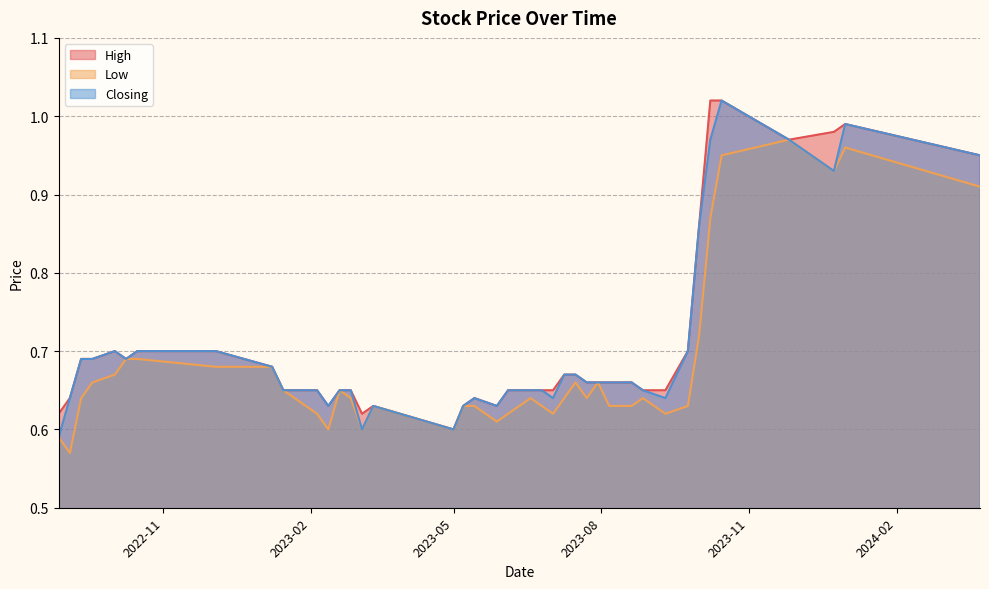

True or false: Closing and Low intersect in this chart.

False